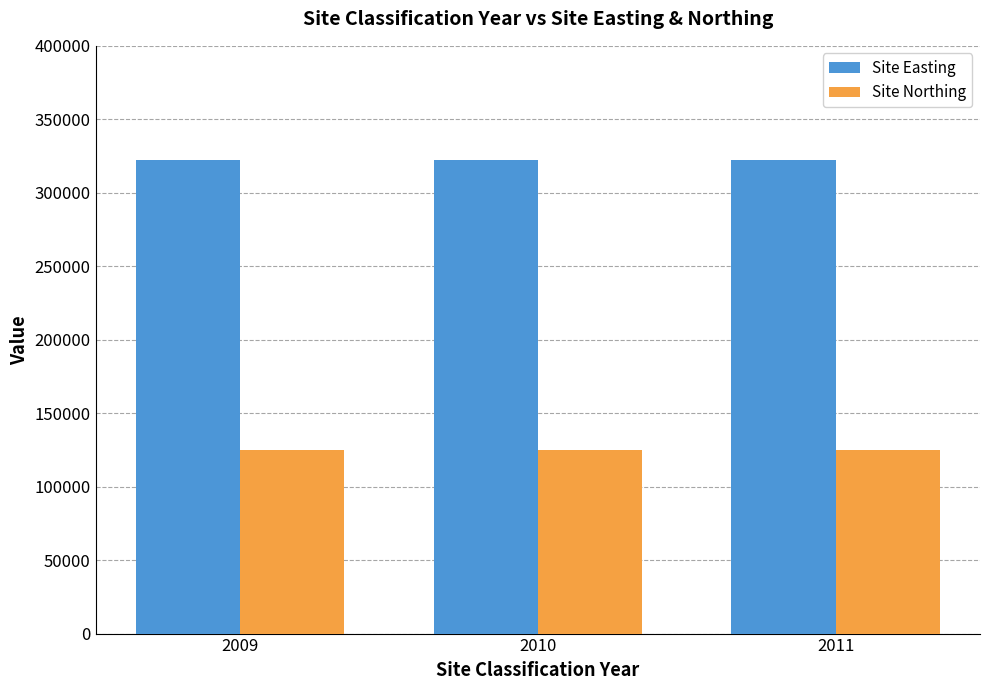

What is the sum of the Site Northing values at 2010 and 2011?

249780